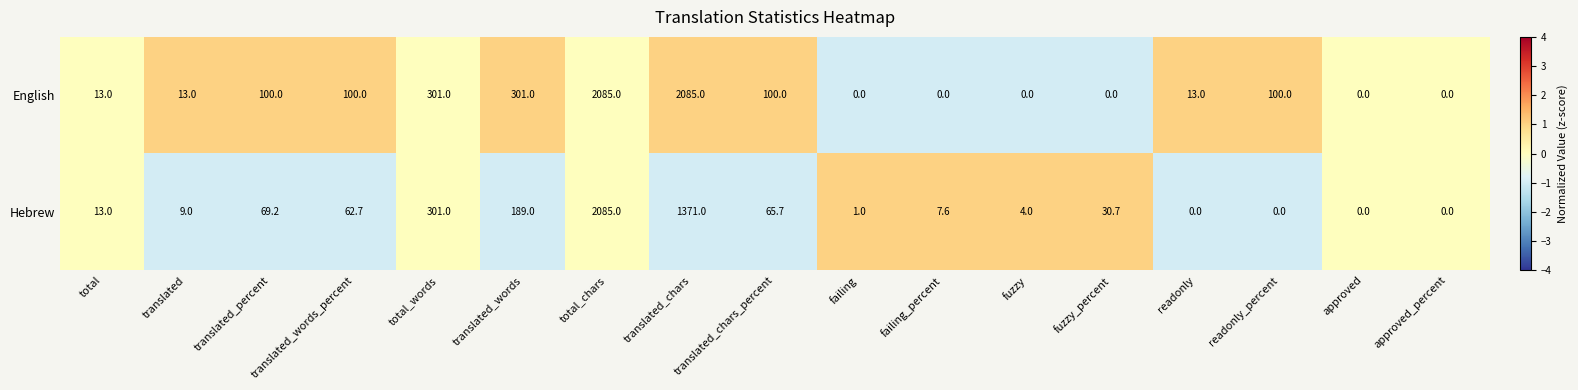

True or false: Hebrew has a value of 707.1 at readonly.

False